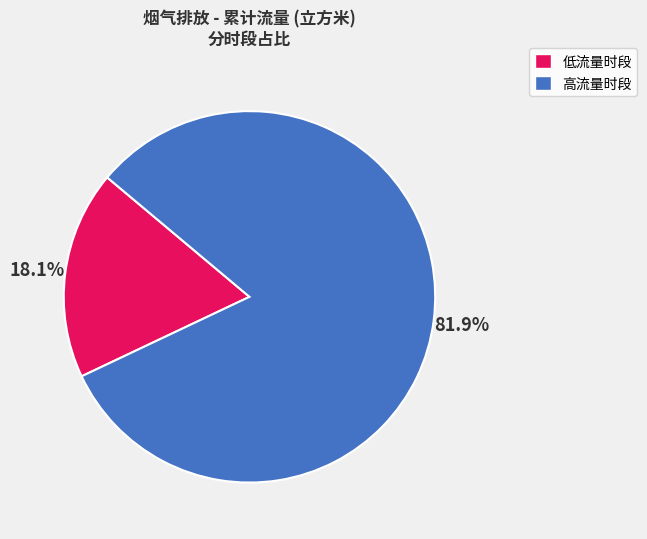

Is 高流量时段 the majority of the pie?

Yes